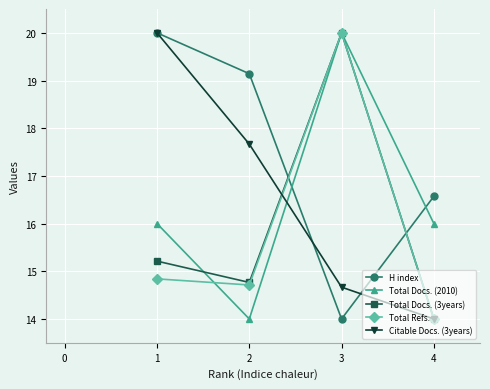

What is the spread (max minus min) of values at 2?

5.1